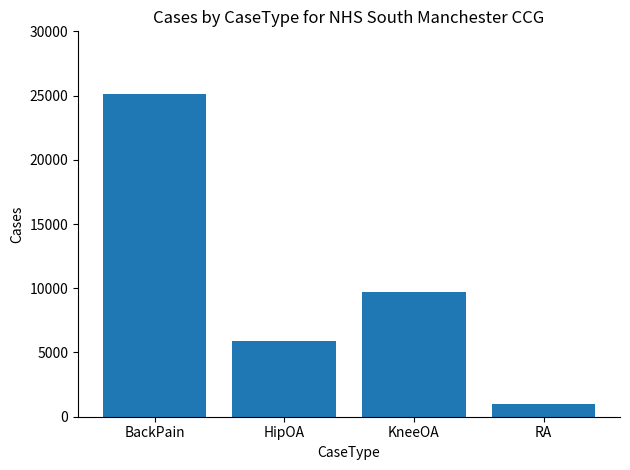

Which category has the lowest value across all series?

RA